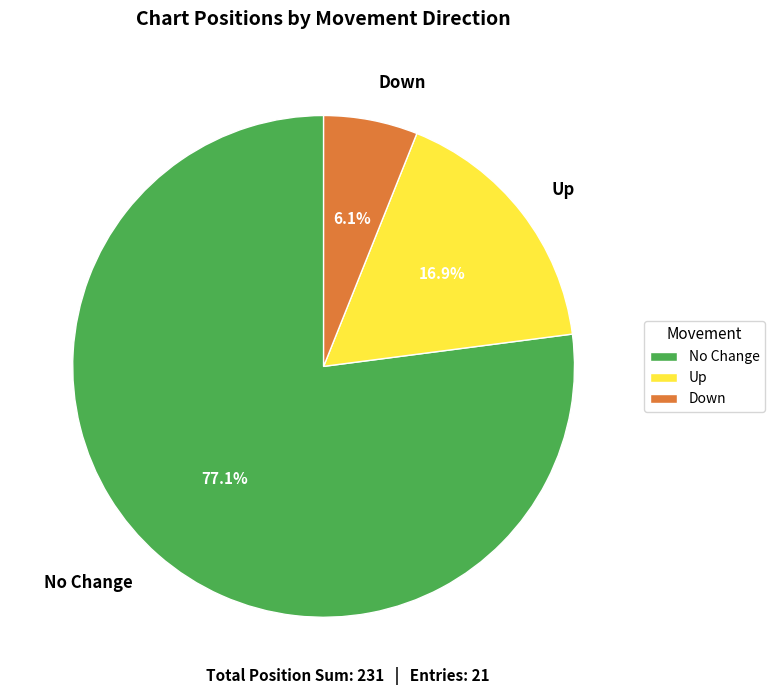

Do No Change and Down together represent more than half of the pie?

Yes